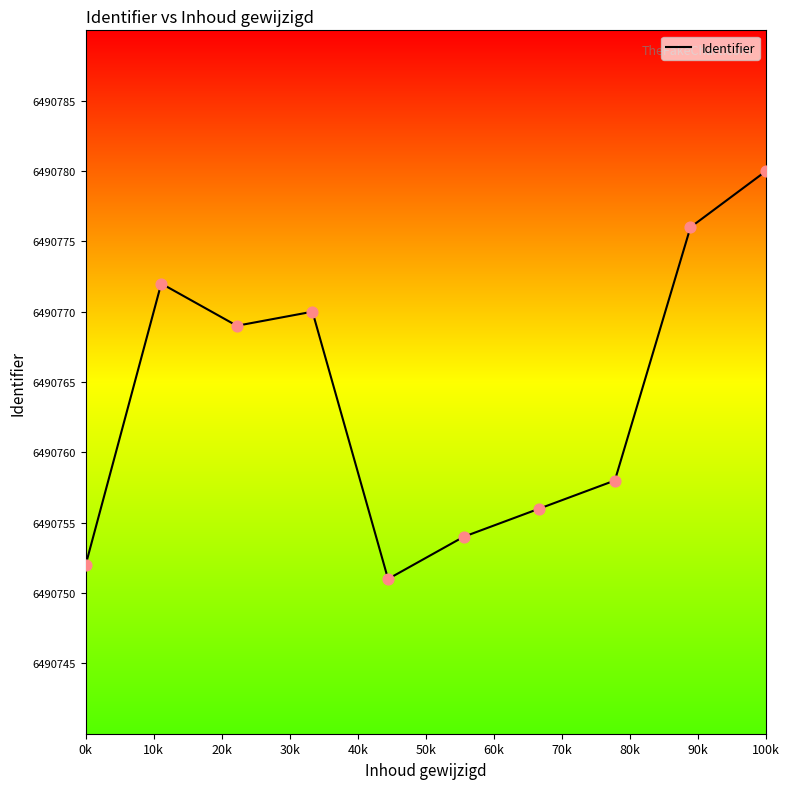

What is the greatest value displayed?

6490780